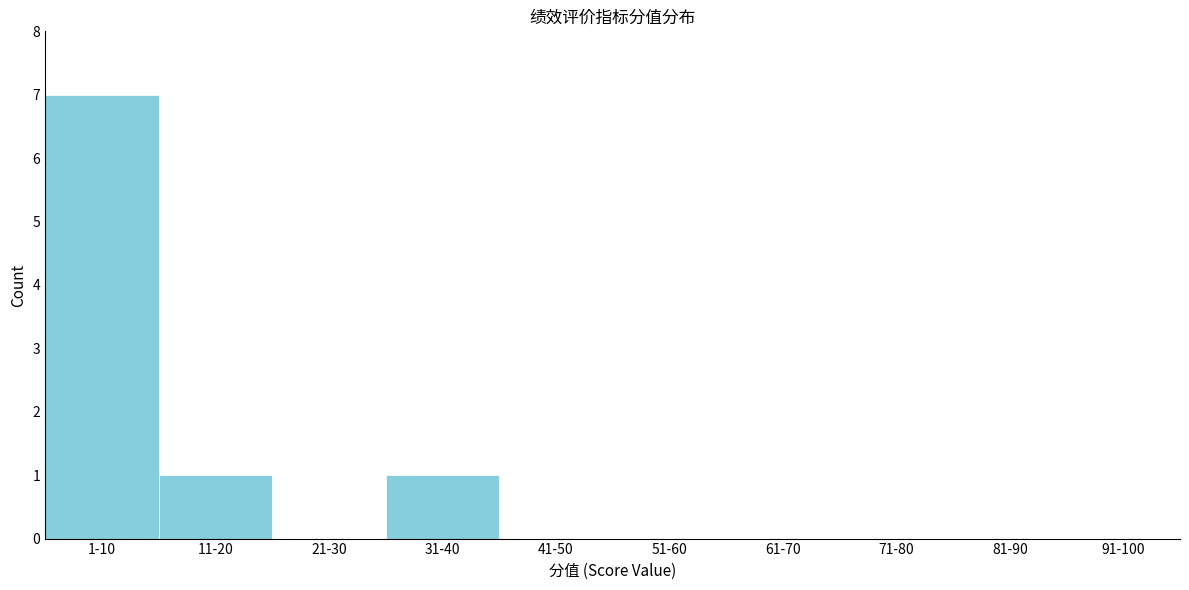

Reading left to right, transcribe all the data shown in this chart.

1-10=7	11-20=1	21-30=0	31-40=1	41-50=0	51-60=0	61-70=0	71-80=0	81-90=0	91-100=0